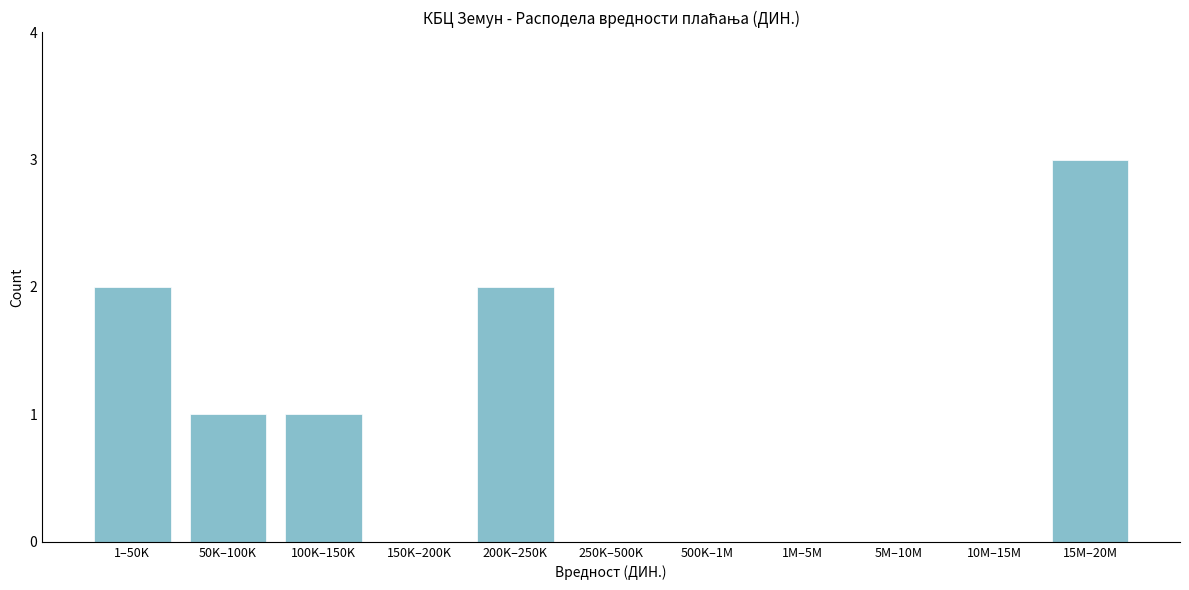

Reading left to right, what are all the values shown in this chart?

1–50K=2	50K–100K=1	100K–150K=1	150K–200K=0	200K–250K=2	250K–500K=0	500K–1M=0	1M–5M=0	5M–10M=0	10M–15M=0	15M–20M=3